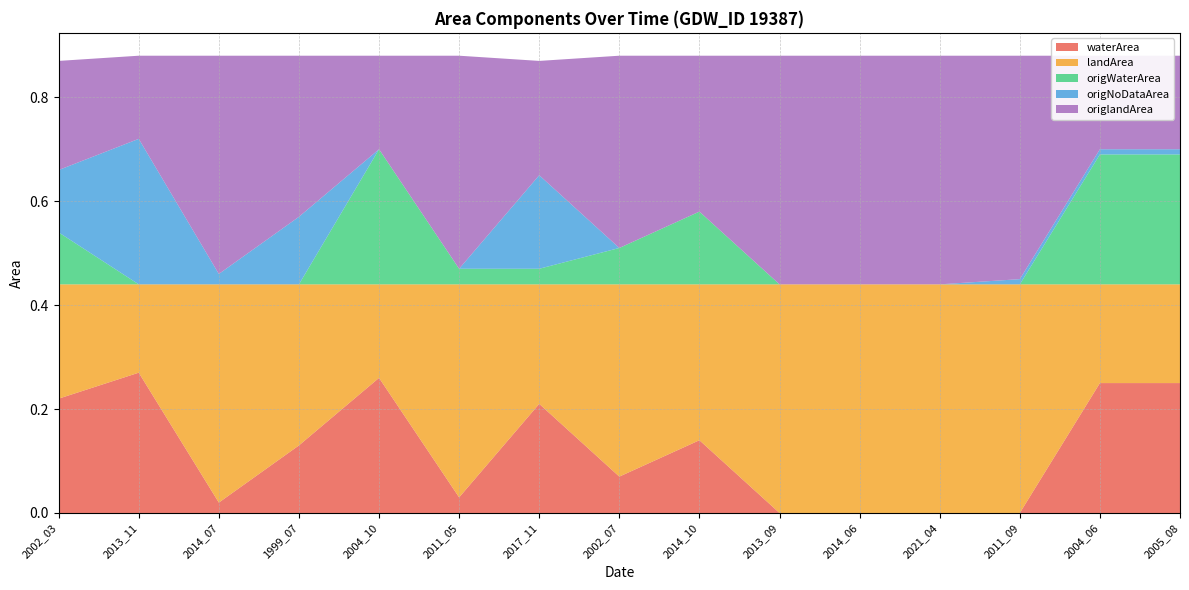

Reading right to left, what are all the values shown in this chart?

waterArea: 0.2	0.2	0.0	0.0	0.0	0.0	0.1	0.1	0.2	0.0	0.3	0.1	0.0	0.3	0.2
landArea: 0.2	0.2	0.4	0.4	0.4	0.4	0.3	0.4	0.2	0.4	0.2	0.3	0.4	0.2	0.2
origWaterArea: 0.2	0.2	0.0	0.0	0.0	0.0	0.1	0.1	0.0	0.0	0.3	0.0	0.0	0.0	0.1
origNoDataArea: 0.0	0.0	0.0	0.0	0.0	0.0	0.0	0.0	0.2	0.0	0.0	0.1	0.0	0.3	0.1
origlandArea: 0.2	0.2	0.4	0.4	0.4	0.4	0.3	0.4	0.2	0.4	0.2	0.3	0.4	0.2	0.2